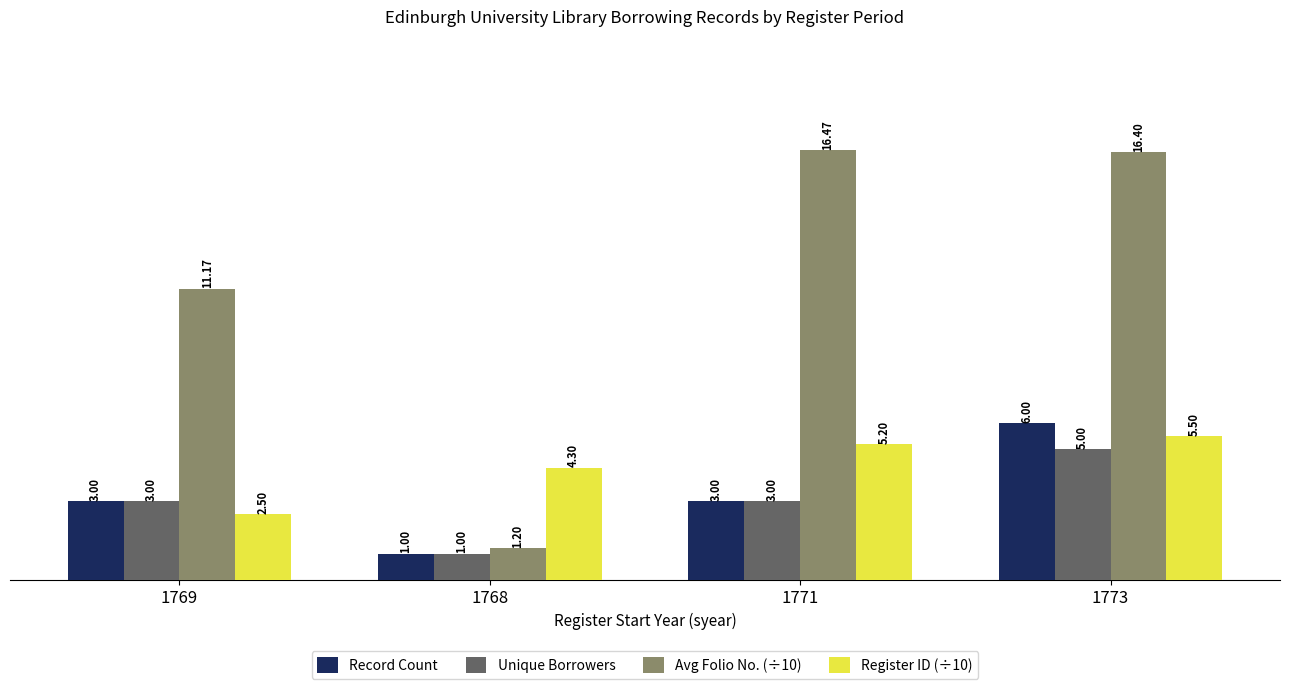

Count the number of data series in this chart.

4